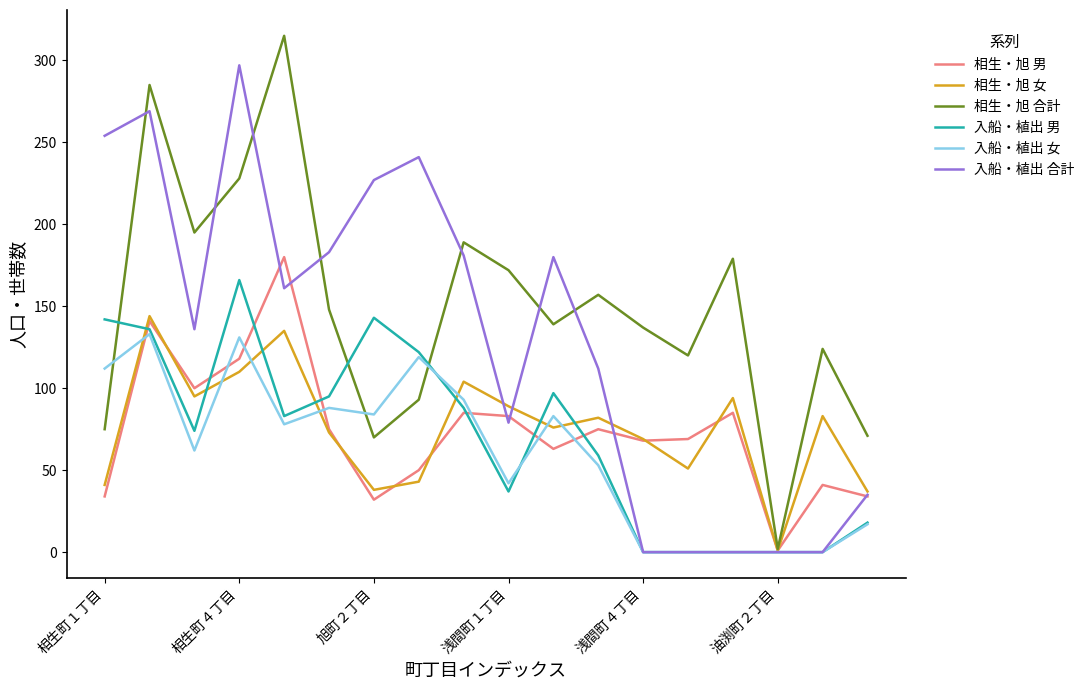

Which series has the largest total across all categories?

相生・旭 合計